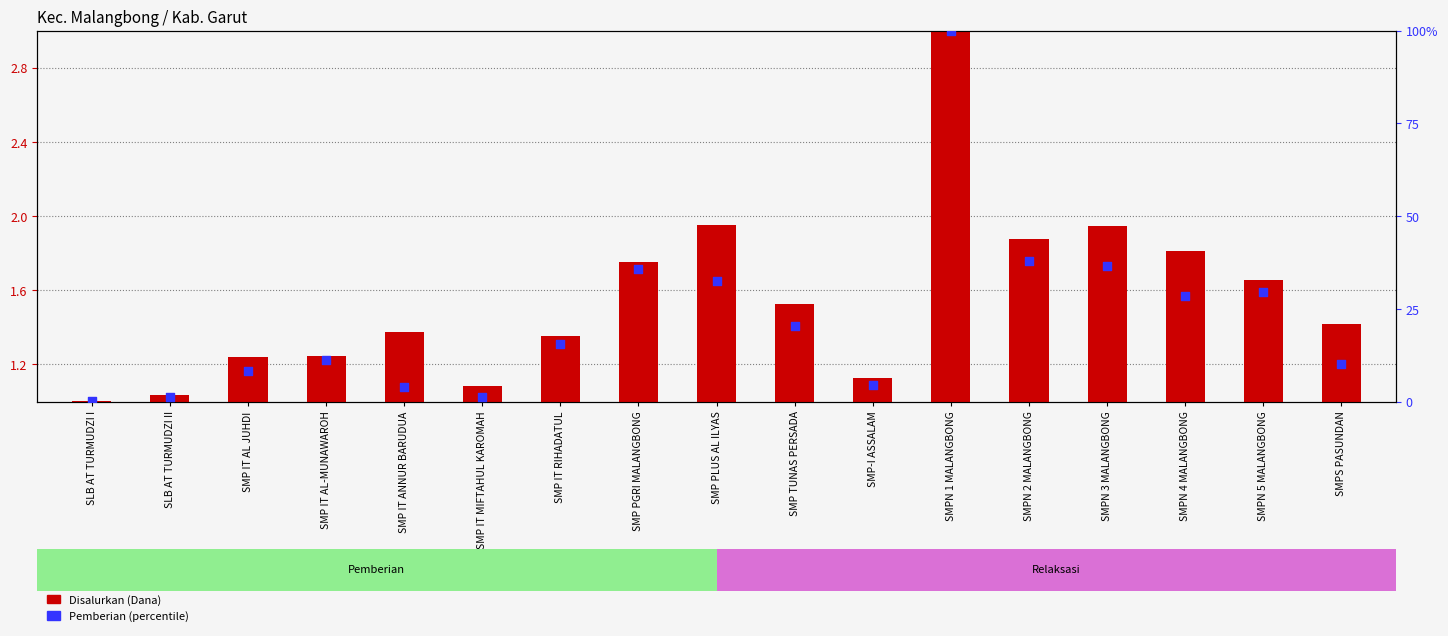

Which series has the largest Y range (max minus min)?

Pemberian (percentile)